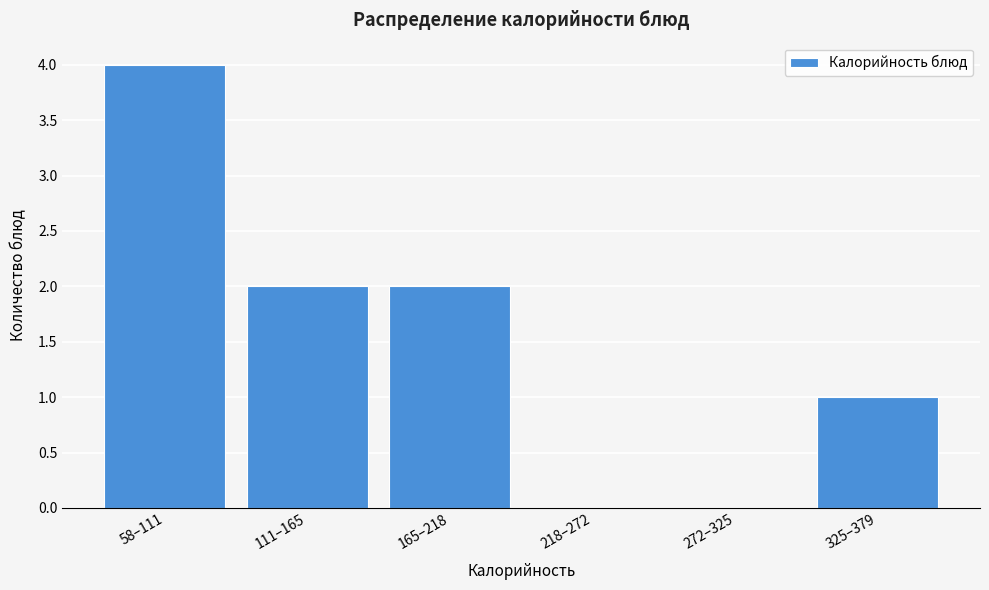

Reading left to right, what are all the values shown in this chart?

58–111=4	111–165=2	165–218=2	218–272=0	272–325=0	325–379=1